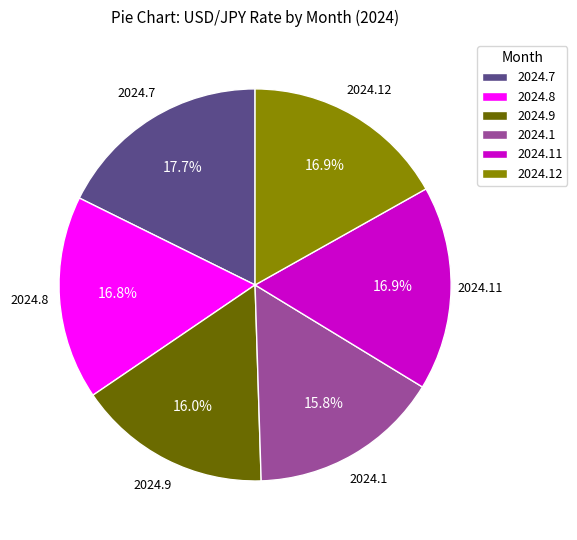

What portion of the pie excludes 2024.9?

84.0%